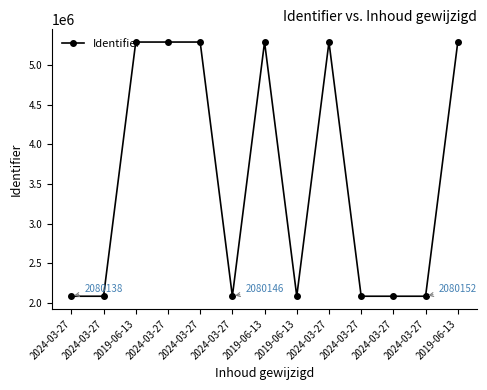

Where is the data nearest to the value 3687731?

2024-03-27